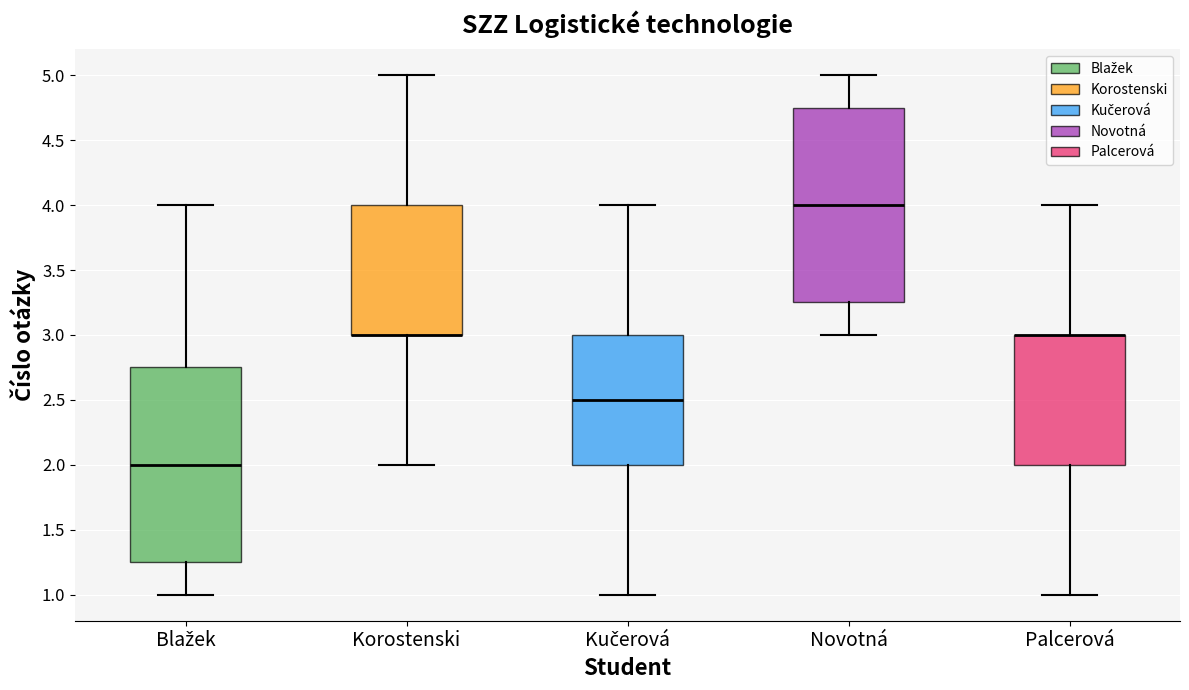

Reading left to right, read every box against the y-axis: the position of its median line, the range the box covers, and the ends of its whiskers. The values are not printed on the chart, so give them approximately, as read against the axis.

Blažek: median 2.00, box 1.25 to 2.75, whiskers 1.00 to 4.00
Korostenski: median 3.00 (drawn on the box's lower edge), box 3.00 to 4.00, whiskers 2.00 to 5.00
Kučerová: median 2.50, box 2.00 to 3.00, whiskers 1.00 to 4.00
Novotná: median 4.00, box 3.25 to 4.75, whiskers 3.00 to 5.00
Palcerová: median 3.00 (drawn on the box's upper edge), box 2.00 to 3.00, whiskers 1.00 to 4.00